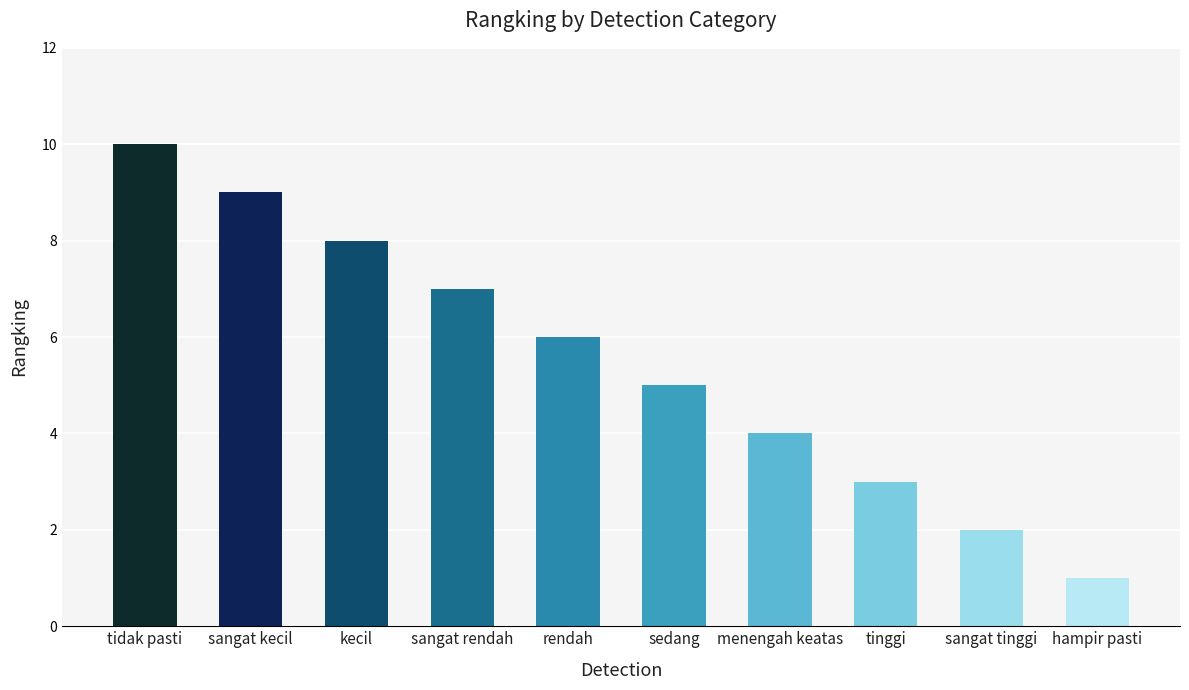

What is the ratio of the value at tidak pasti to the value at menengah keatas?

2.5